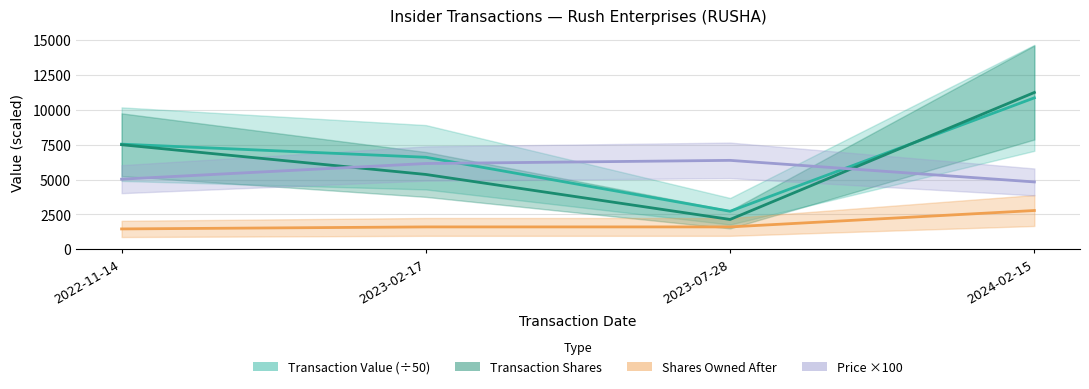

At which category does the chart reach its peak across all series?

2024-02-15